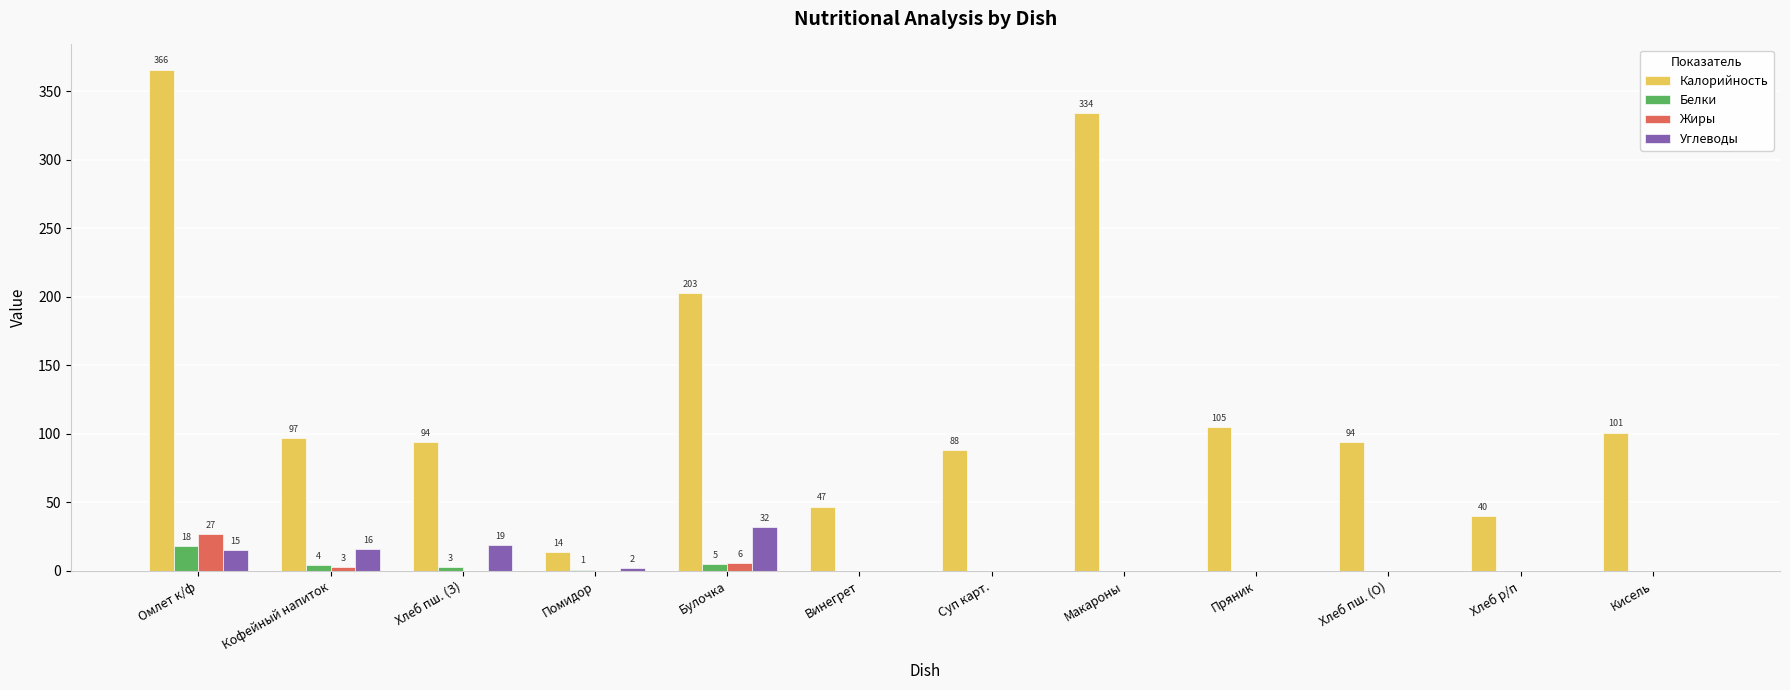

Reading right to left, list all the values displayed in this chart.

Калорийность: Кисель=101	Хлеб р/п=40	Хлеб пш. (О)=94	Пряник=105	Макароны=334	Суп карт.=88	Винегрет=47	Булочка=203	Помидор=14	Хлеб пш. (З)=94	Кофейный напиток=97	Омлет к/ф=366
Белки: Кисель=0	Хлеб р/п=0	Хлеб пш. (О)=0	Пряник=0	Макароны=0	Суп карт.=0	Винегрет=0	Булочка=5	Помидор=1	Хлеб пш. (З)=3	Кофейный напиток=4	Омлет к/ф=18
Жиры: Кисель=0	Хлеб р/п=0	Хлеб пш. (О)=0	Пряник=0	Макароны=0	Суп карт.=0	Винегрет=0	Булочка=6	Помидор=0	Хлеб пш. (З)=0	Кофейный напиток=3	Омлет к/ф=27
Углеводы: Кисель=0	Хлеб р/п=0	Хлеб пш. (О)=0	Пряник=0	Макароны=0	Суп карт.=0	Винегрет=0	Булочка=32	Помидор=2	Хлеб пш. (З)=19	Кофейный напиток=16	Омлет к/ф=15